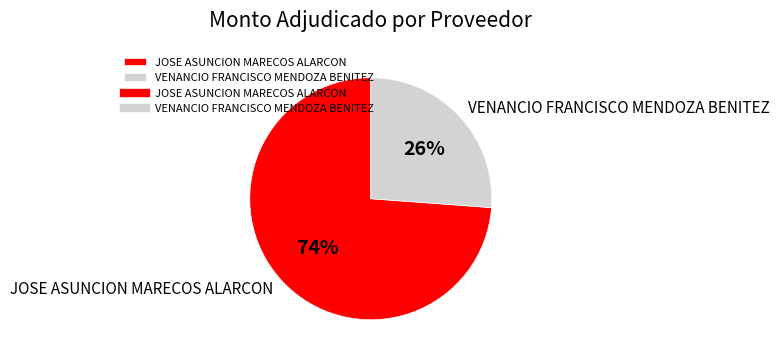

What is the ratio of the value at JOSE ASUNCION MARECOS ALARCON to the value at VENANCIO FRANCISCO MENDOZA BENITEZ?

2.8